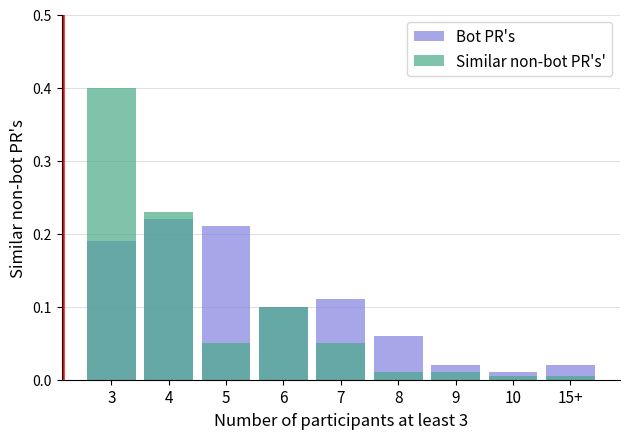

Reading left to right, what are all the values shown in this chart?

Bot PR's: 3=0.2	4=0.2	5=0.2	6=0.1	7=0.1	8=0.1	9=0.0	10=0.0	15+=0.0
Similar non-bot PR's': 3=0.4	4=0.2	5=0.1	6=0.1	7=0.1	8=0.0	9=0.0	10=0.0	15+=0.0